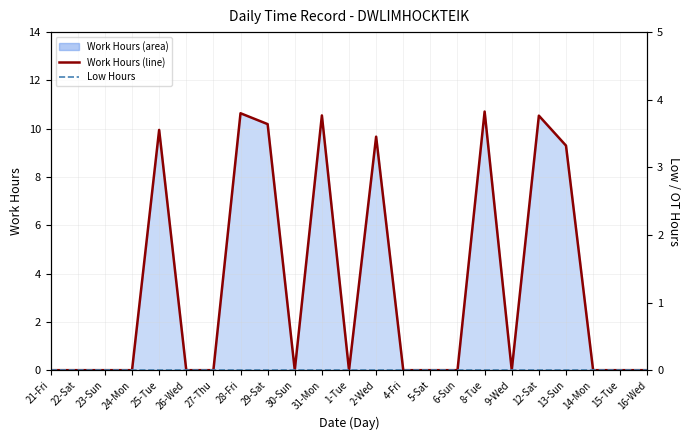

At 5-Sat, list the series in order from smallest to largest.

Work Hours Line, Low Hours